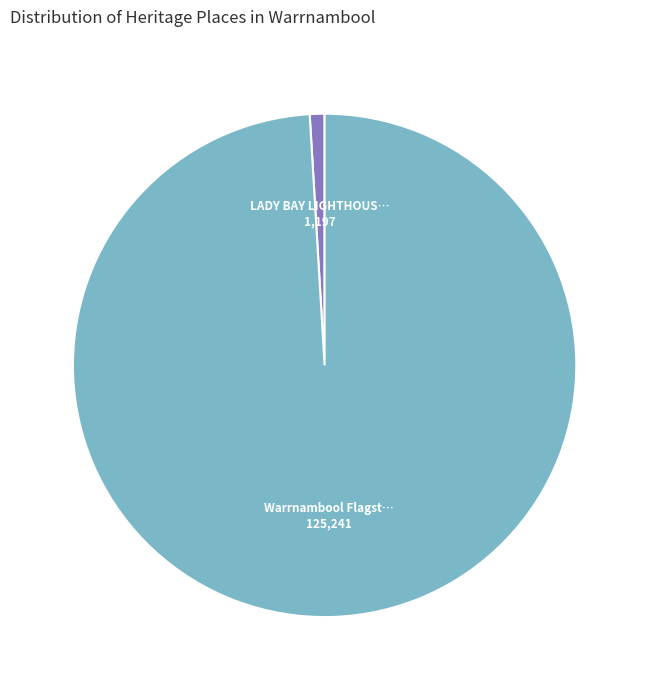

Does any single category account for the majority?

Yes